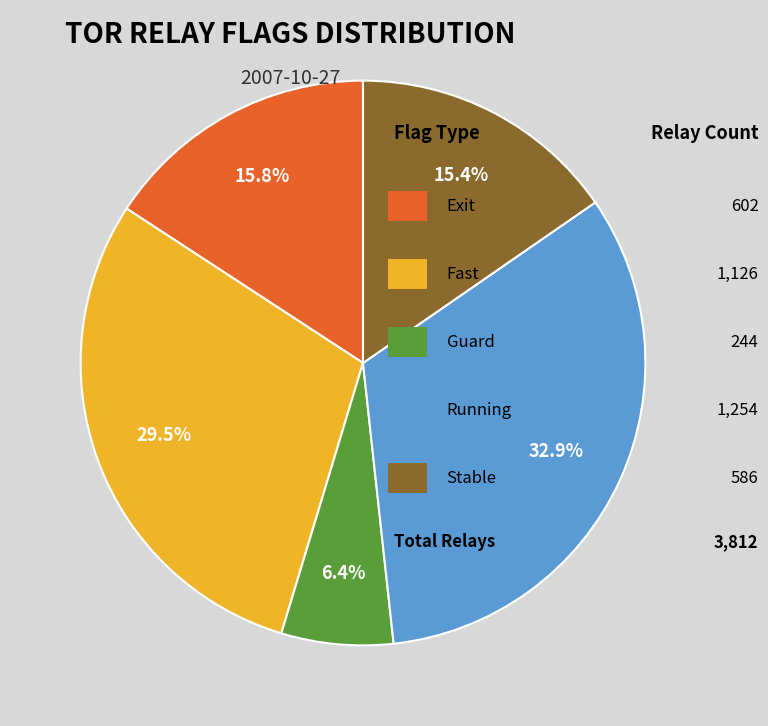

Is there any slice that represents more than half of the pie?

No